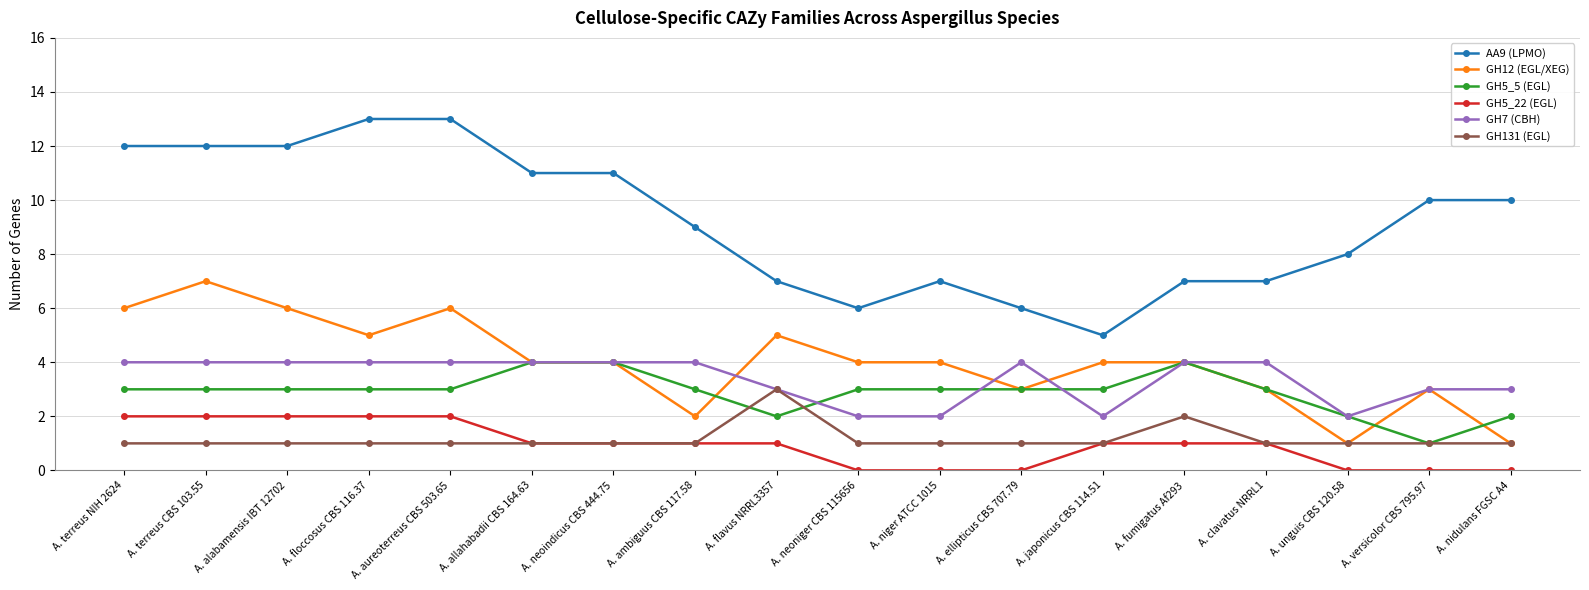

What is the value of the AA9 (LPMO) point at the 3rd from the left?

12